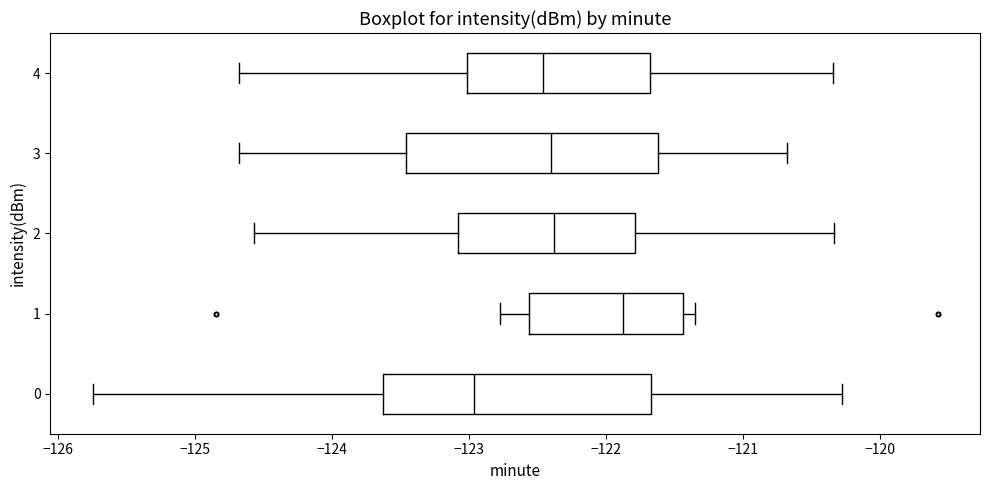

Which box's median line is the furthest to the left?

0